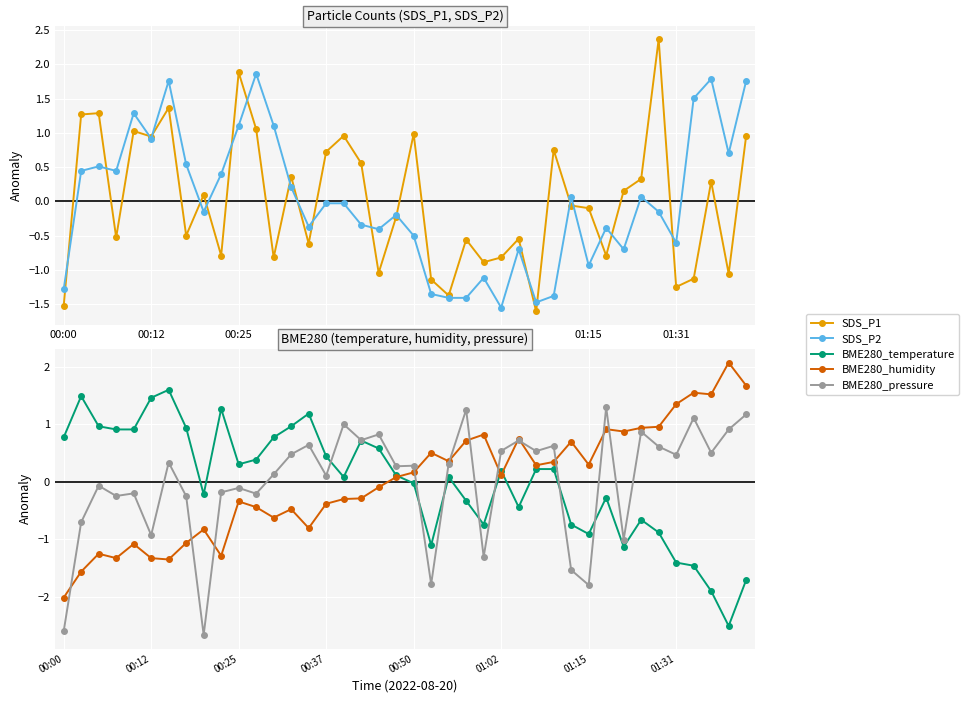

Reading left to right, transcribe all the data shown in this chart.

SDS_P1: -1.5	1.3	1.3	-0.5	1.0	0.9	1.4	-0.5	0.1	-0.8	1.9	1.1	-0.8	0.4	-0.6	0.7	1.0	0.6	-1.0	-0.2	1.0	-1.1	-1.4	-0.6	-0.9	-0.8	-0.5	-1.6	0.8	-0.1	-0.1	-0.8	0.2	0.3	2.4	-1.2	-1.1	0.3	-1.1	1.0
SDS_P2: -1.3	0.4	0.5	0.4	1.3	0.9	1.8	0.5	-0.2	0.4	1.1	1.9	1.1	0.2	-0.4	-0.0	-0.0	-0.3	-0.4	-0.2	-0.5	-1.4	-1.4	-1.4	-1.1	-1.6	-0.7	-1.5	-1.4	0.1	-0.9	-0.4	-0.7	0.1	-0.2	-0.6	1.5	1.8	0.7	1.8
BME280_temperature: 0.8	1.5	1.0	0.9	0.9	1.5	1.6	0.9	-0.2	1.3	0.3	0.4	0.8	1.0	1.2	0.4	0.1	0.7	0.6	0.1	-0.0	-1.1	0.1	-0.3	-0.7	0.2	-0.4	0.2	0.2	-0.7	-0.9	-0.3	-1.1	-0.7	-0.9	-1.4	-1.5	-1.9	-2.5	-1.7
BME280_humidity: -2.0	-1.6	-1.3	-1.3	-1.1	-1.3	-1.4	-1.1	-0.8	-1.3	-0.3	-0.4	-0.6	-0.5	-0.8	-0.4	-0.3	-0.3	-0.1	0.1	0.2	0.5	0.4	0.7	0.8	0.1	0.7	0.3	0.3	0.7	0.3	0.9	0.9	0.9	1.0	1.3	1.5	1.5	2.1	1.7
BME280_pressure: -2.6	-0.7	-0.1	-0.3	-0.2	-0.9	0.3	-0.3	-2.7	-0.2	-0.1	-0.2	0.1	0.5	0.6	0.1	1.0	0.7	0.8	0.3	0.3	-1.8	0.3	1.3	-1.3	0.5	0.7	0.5	0.6	-1.5	-1.8	1.3	-1.0	0.9	0.6	0.5	1.1	0.5	0.9	1.2